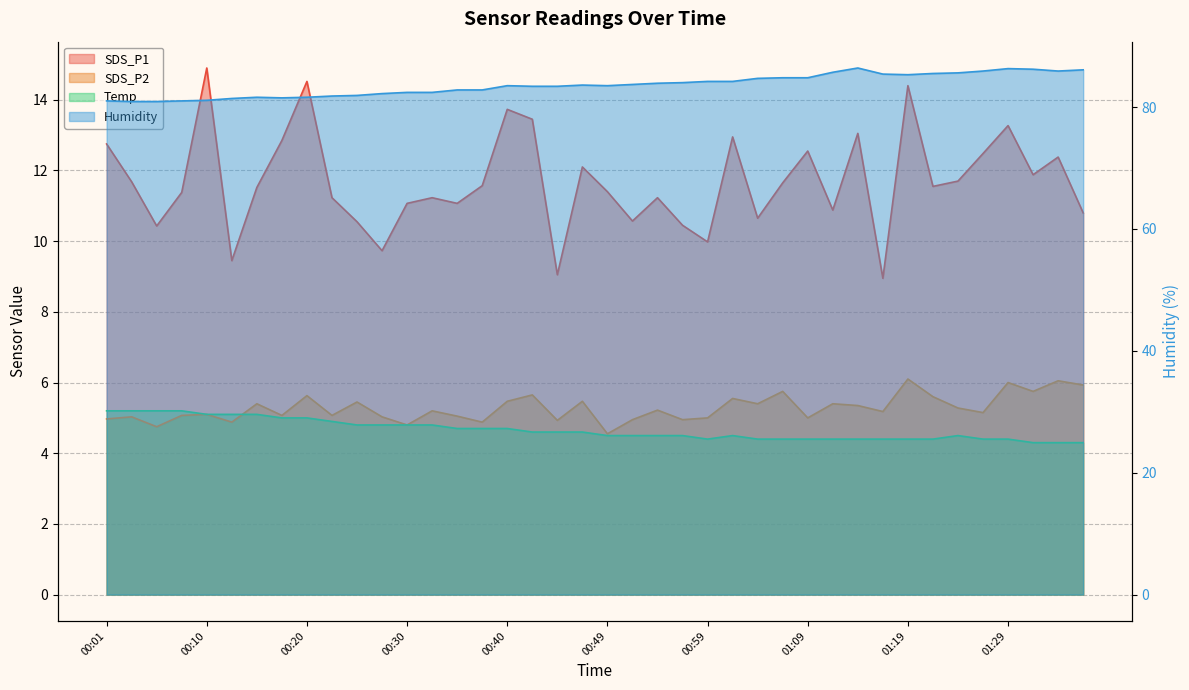

True or false: Humidity and Temp intersect in this chart.

False